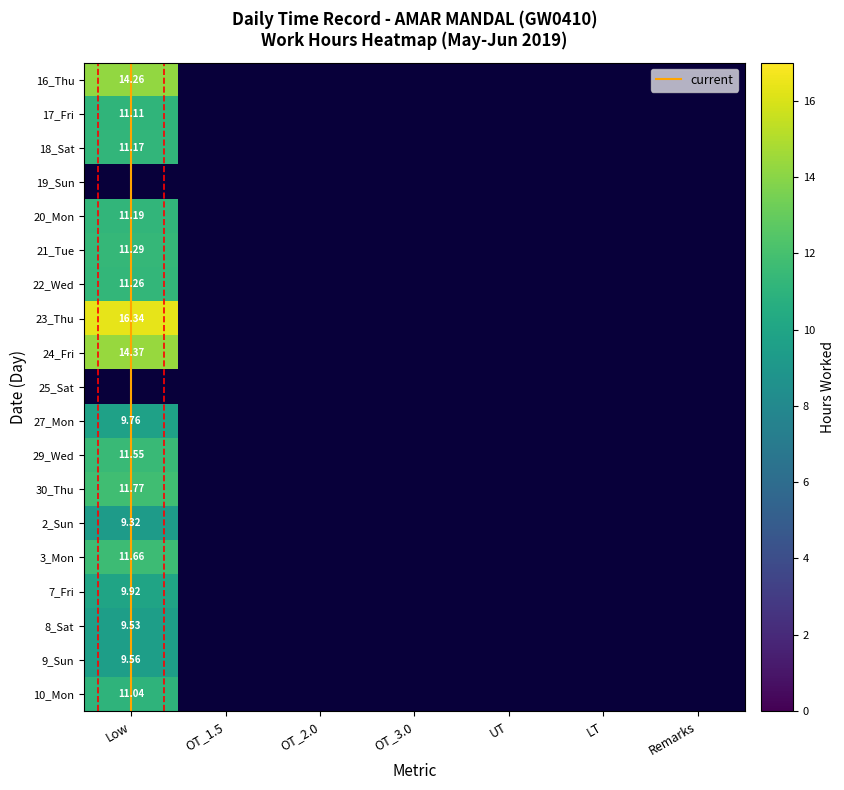

Rank the categories by 24_Fri value from highest to lowest.

0, 1, 2, 3, 4, 5, 6